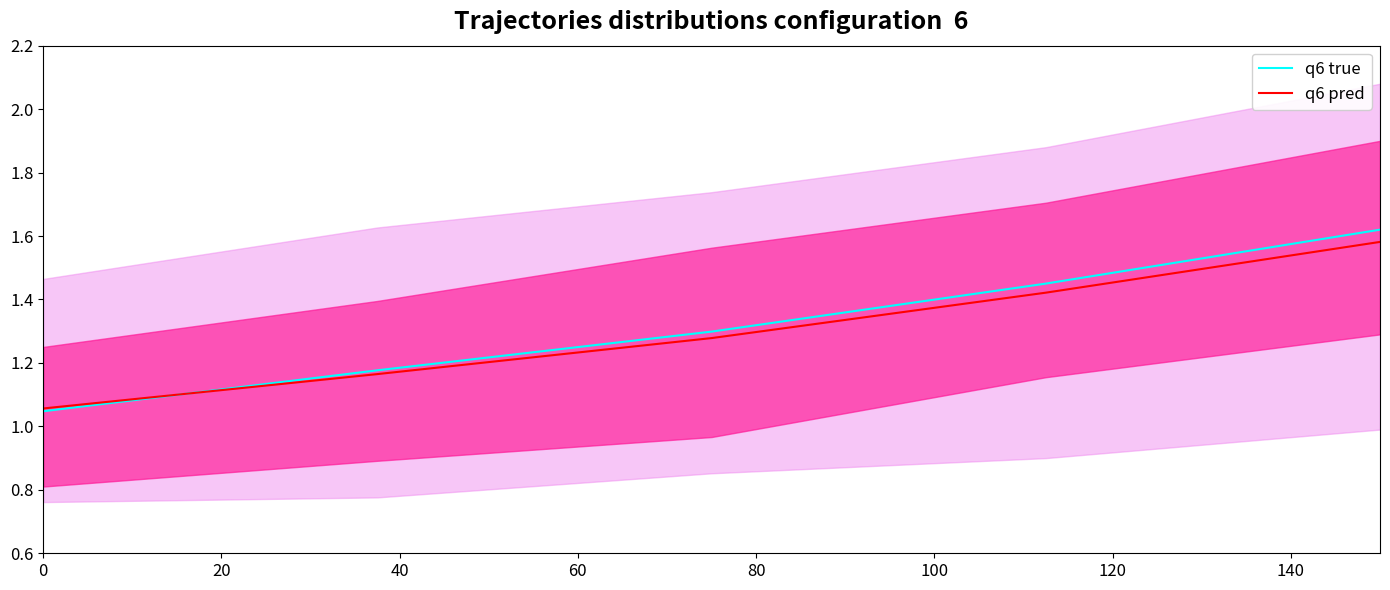

Is the value of q6 pred at 20 greater than the value of q6 true at 40?

No